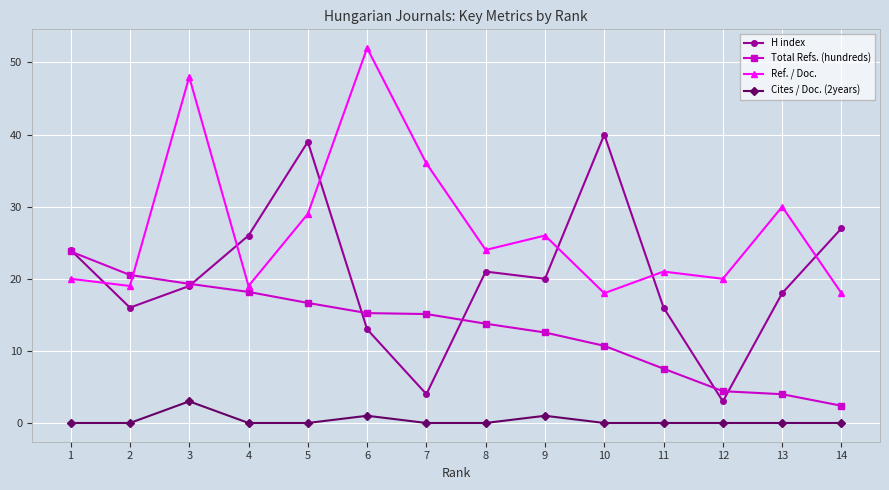

How many categories are shown in the chart?

14